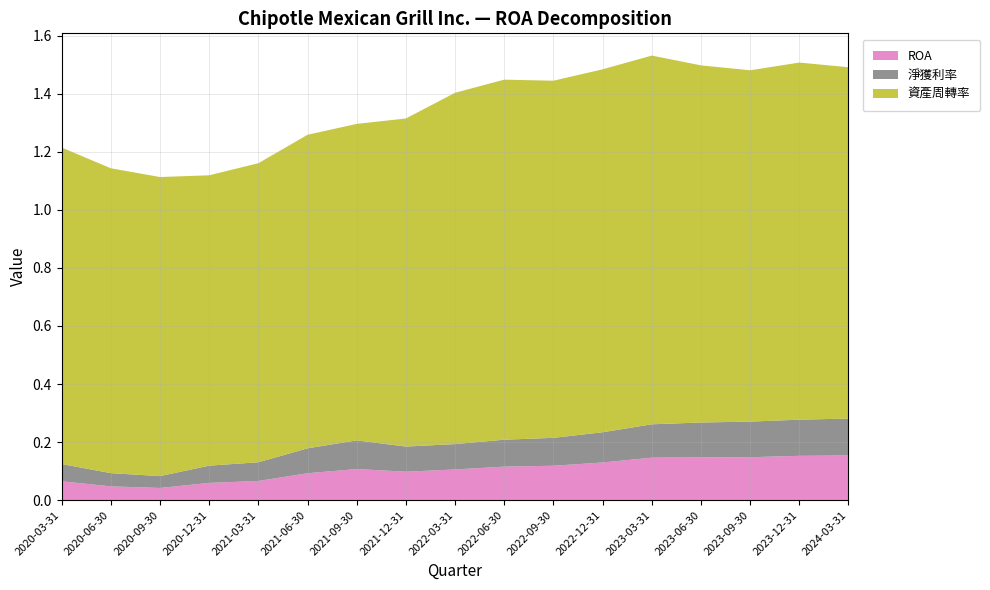

Reading right to left, list all the values displayed in this chart.

ROA: 0.2	0.2	0.1	0.1	0.1	0.1	0.1	0.1	0.1	0.1	0.1	0.1	0.1	0.1	0.0	0.0	0.1
淨獲利率: 0.1	0.1	0.1	0.1	0.1	0.1	0.1	0.1	0.1	0.1	0.1	0.1	0.1	0.1	0.0	0.0	0.1
資產周轉率: 1.2	1.2	1.2	1.2	1.3	1.2	1.2	1.2	1.2	1.1	1.1	1.1	1.0	1.0	1.0	1.1	1.1